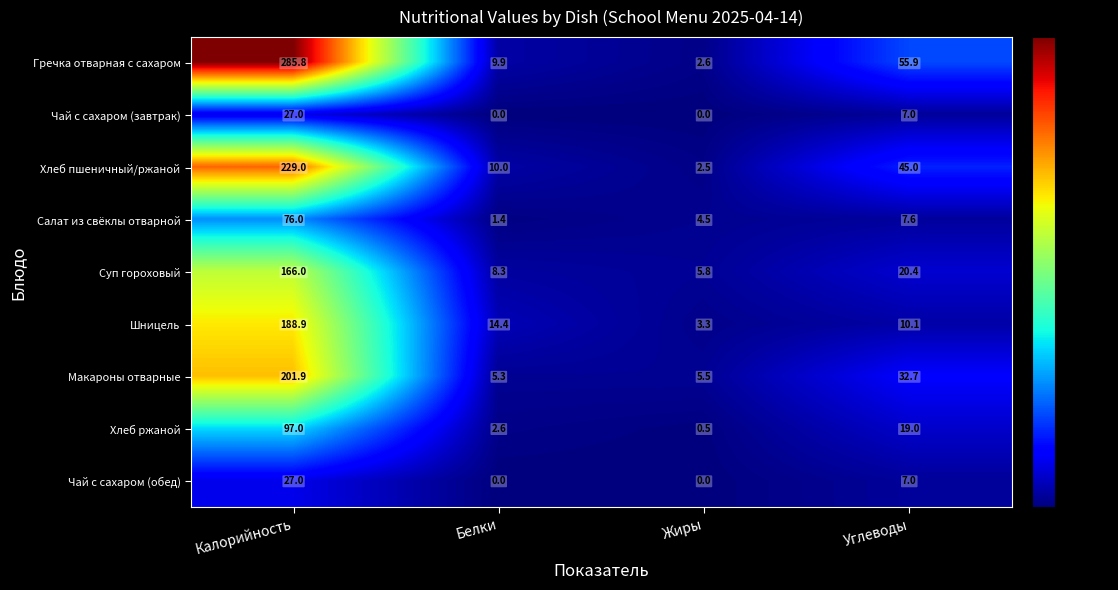

Which series changed the most between Белки and Жиры?

Шницель